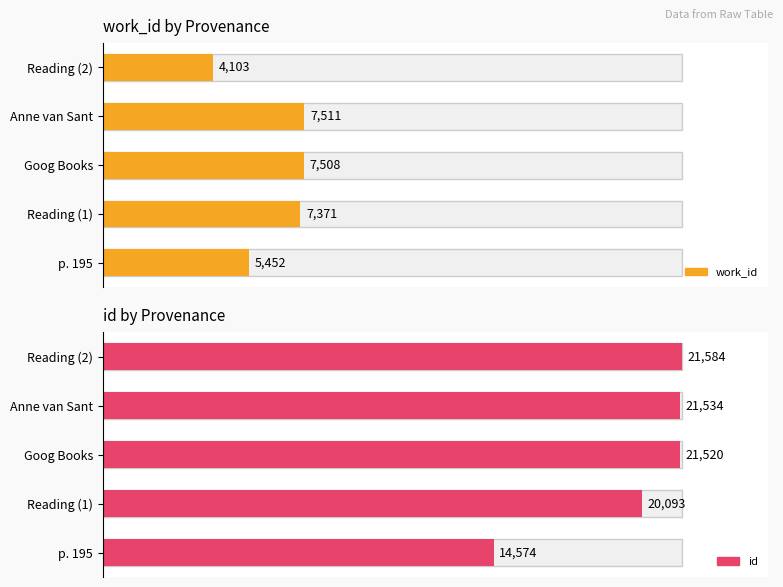

Where is work_id nearest to the value 5807?

p. 195